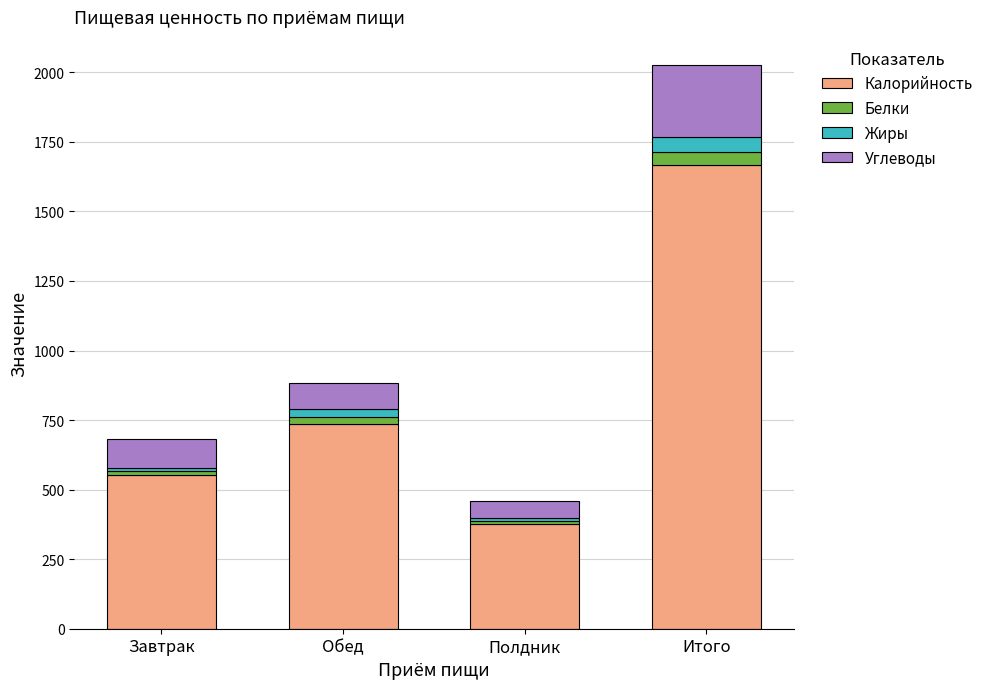

The value of Калорийность at Обед is 187. True or false?

False